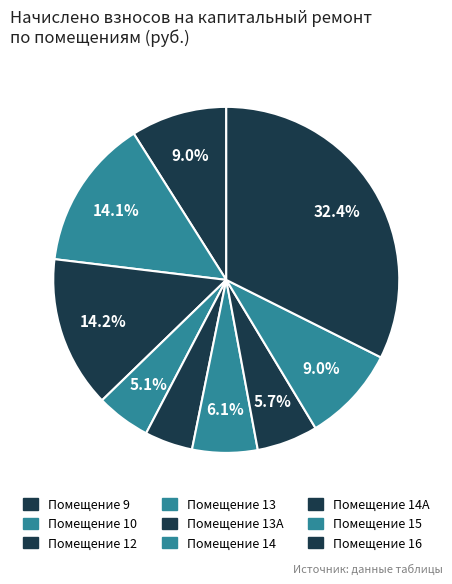

To the nearest percent, what is the difference between the largest and smallest slice percentages?

28%